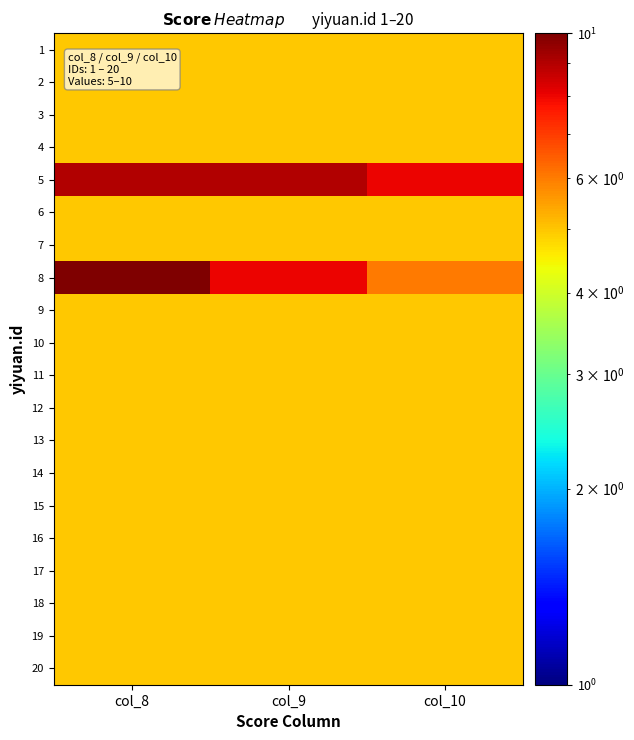

Which category has the lowest value across all series?

col_8